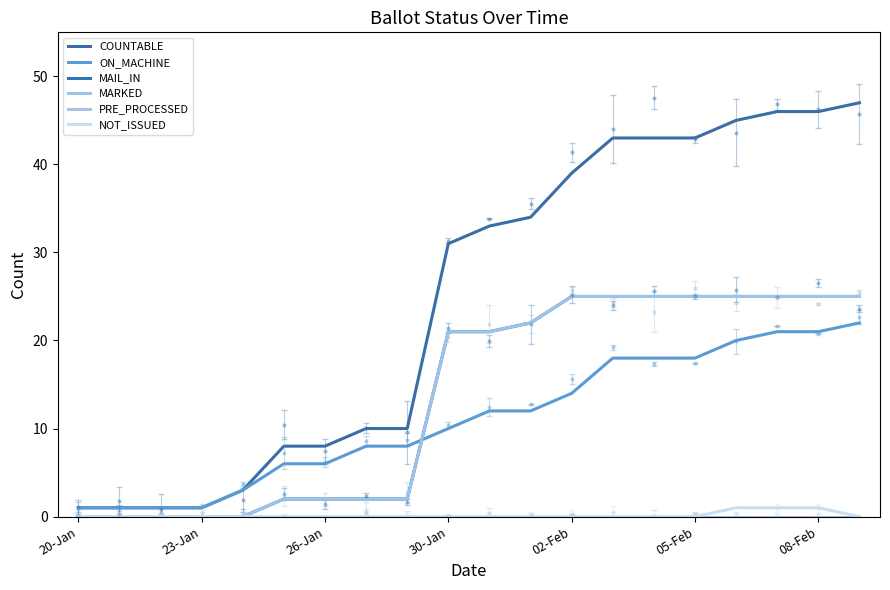

What is the average value of the MARKED series?

14